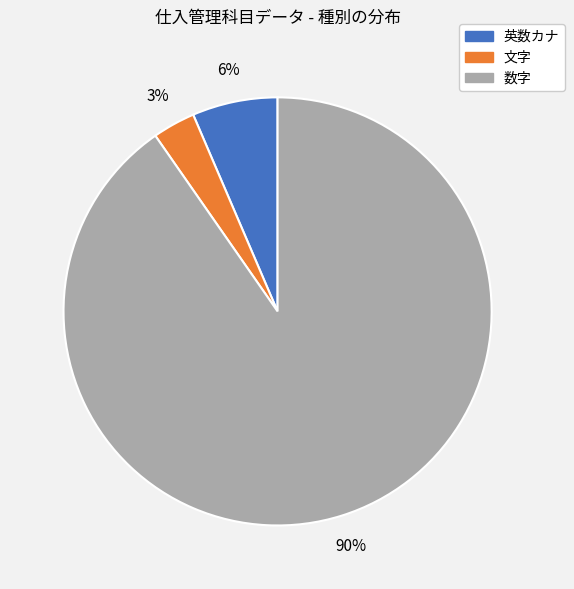

To the nearest percent, what is the average slice percentage?

33%